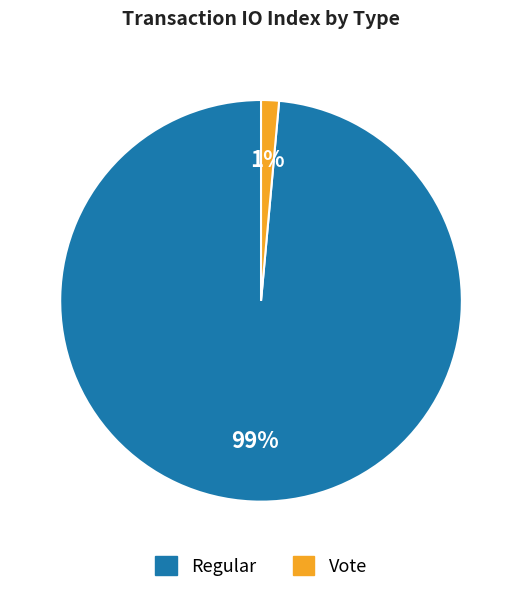

To the nearest percent, what is the average slice percentage?

50%